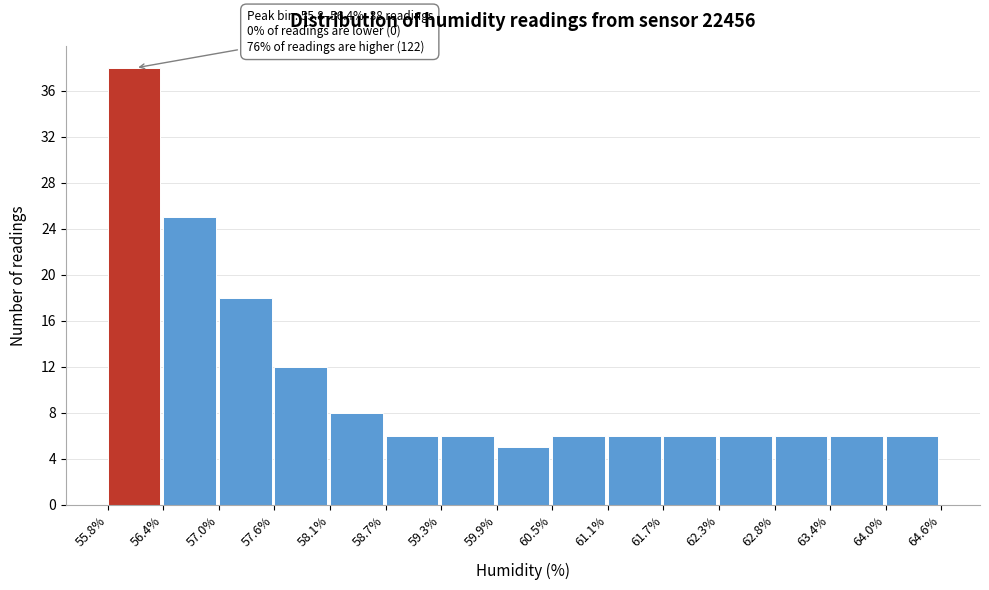

Over which range of the x-axis is the bar tallest?

55.8% to 56.4%